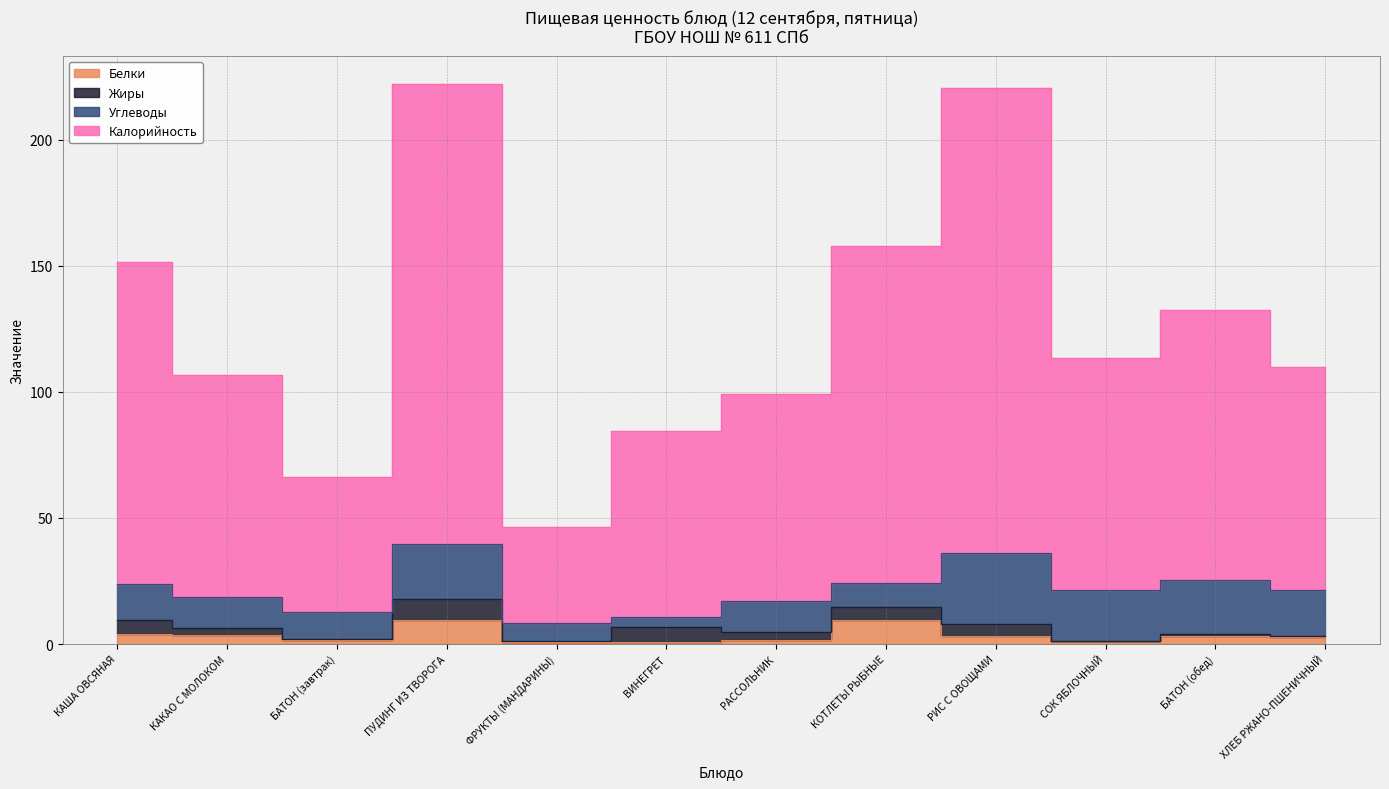

What is the maximum value shown in the chart?

222.1